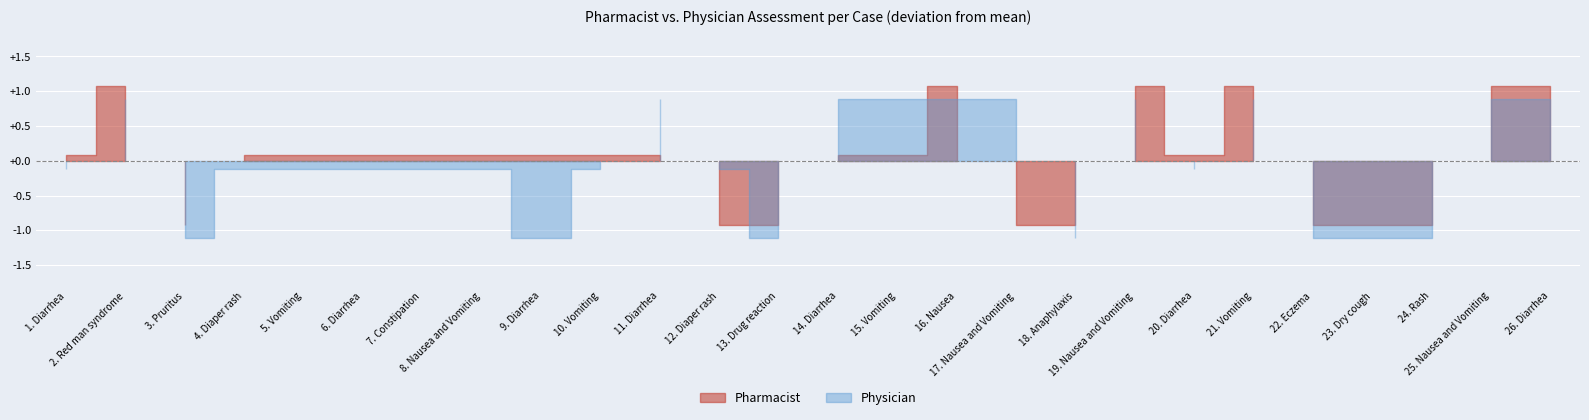

True or false: Pharmacist and Physician cross at least once.

False